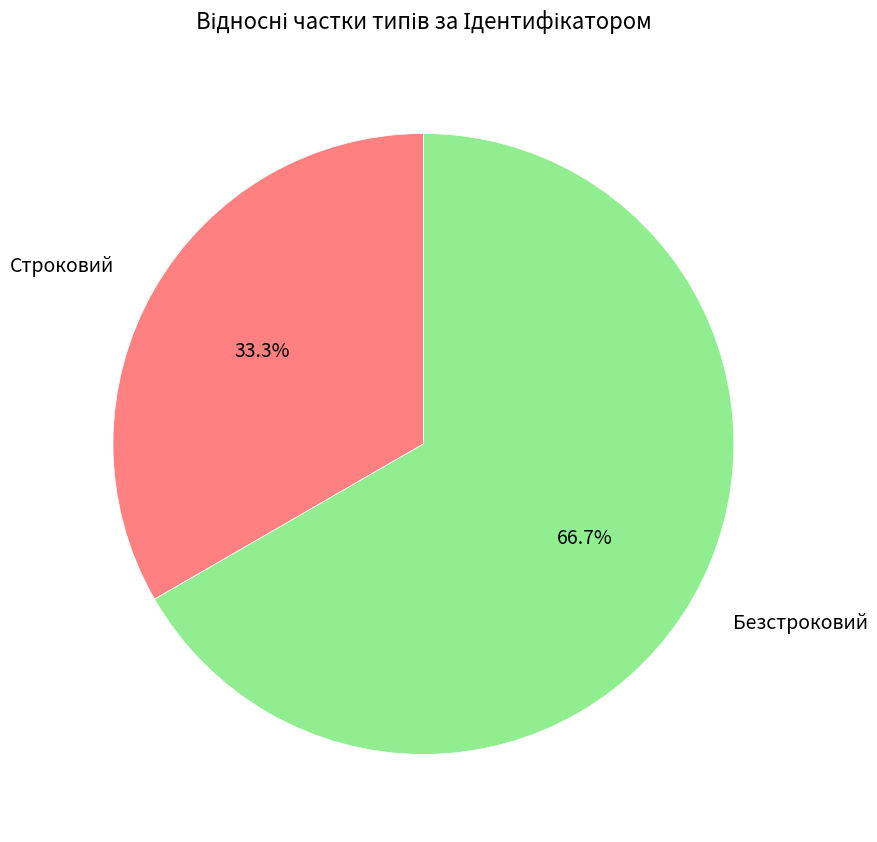

To the nearest percent, what is the difference between the Строковий and Безстроковий slice percentages?

33%